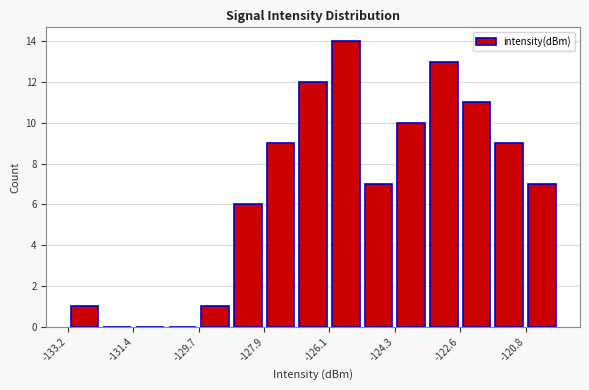

Reading left to right, list every bar in this chart as the range it spans on the x-axis followed by its height. Neither the bar edges nor the heights are printed on the chart, so give them approximately, as read against the axes.

-133.2 to -132.4: 1
-132.4 to -131.4: 0
-131.4 to -130.6: 0
-130.6 to -129.6: 0
-129.6 to -128.8: 1
-128.8 to -127.8: 6
-127.8 to -127.0: 9
-127.0 to -126.2: 12
-126.2 to -125.2: 14
-125.2 to -124.4: 7
-124.4 to -123.4: 10
-123.4 to -122.6: 13
-122.6 to -121.6: 11
-121.6 to -120.8: 9
-120.8 to -119.8: 7